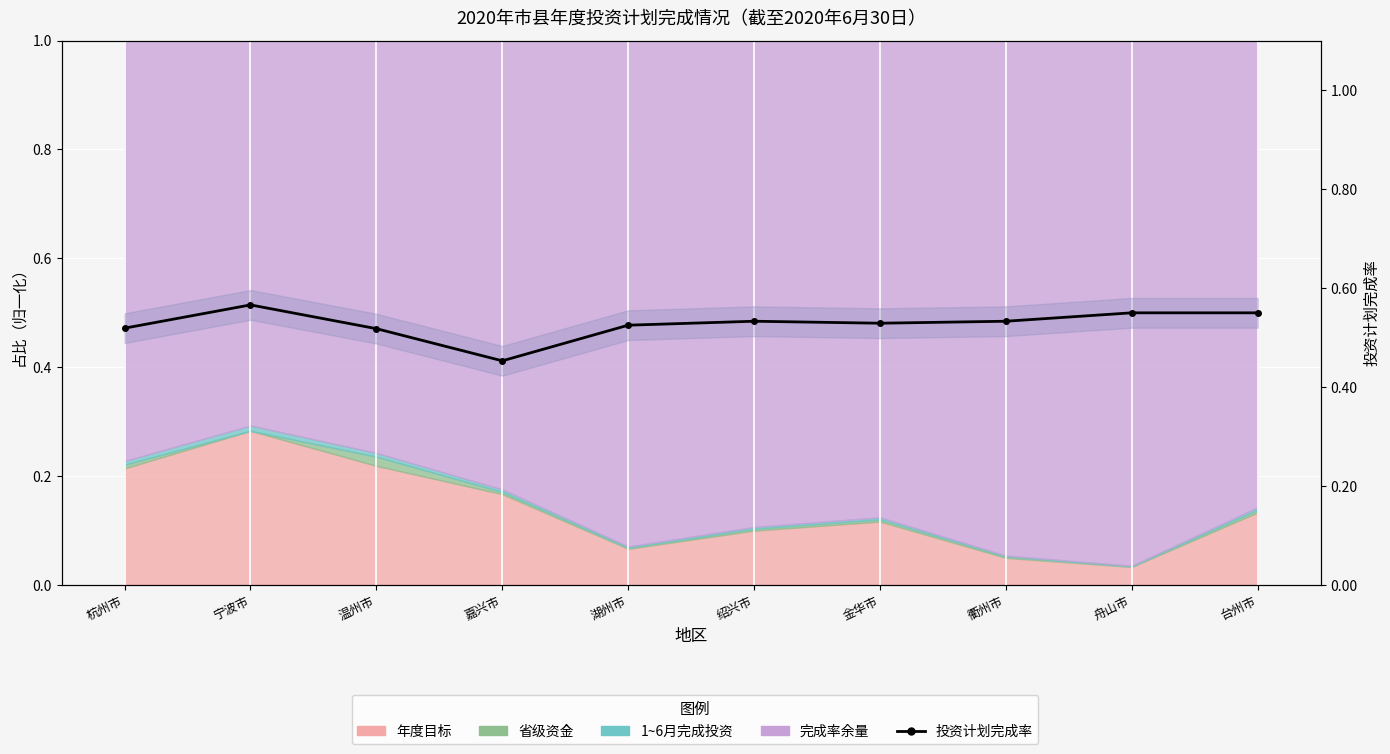

What is the greatest value displayed?

0.6